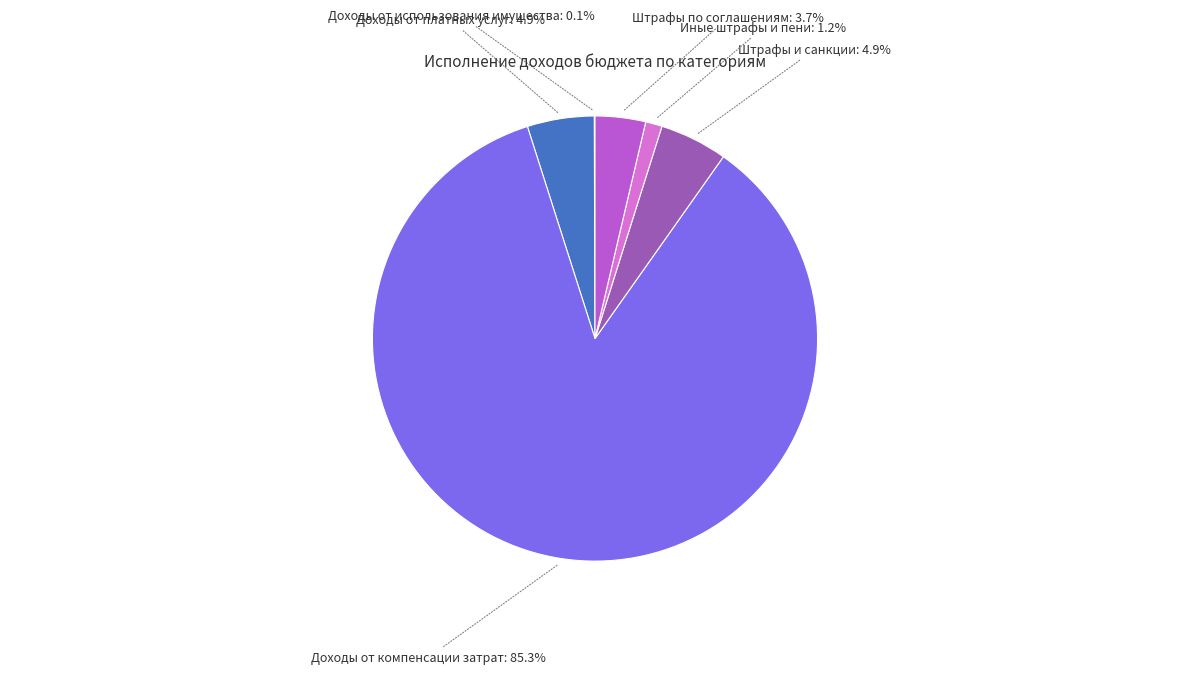

Is there a majority slice in this chart?

Yes